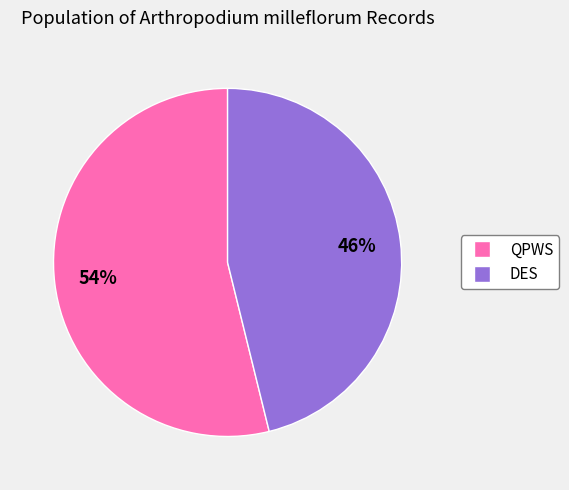

How many segments does this pie chart have?

2